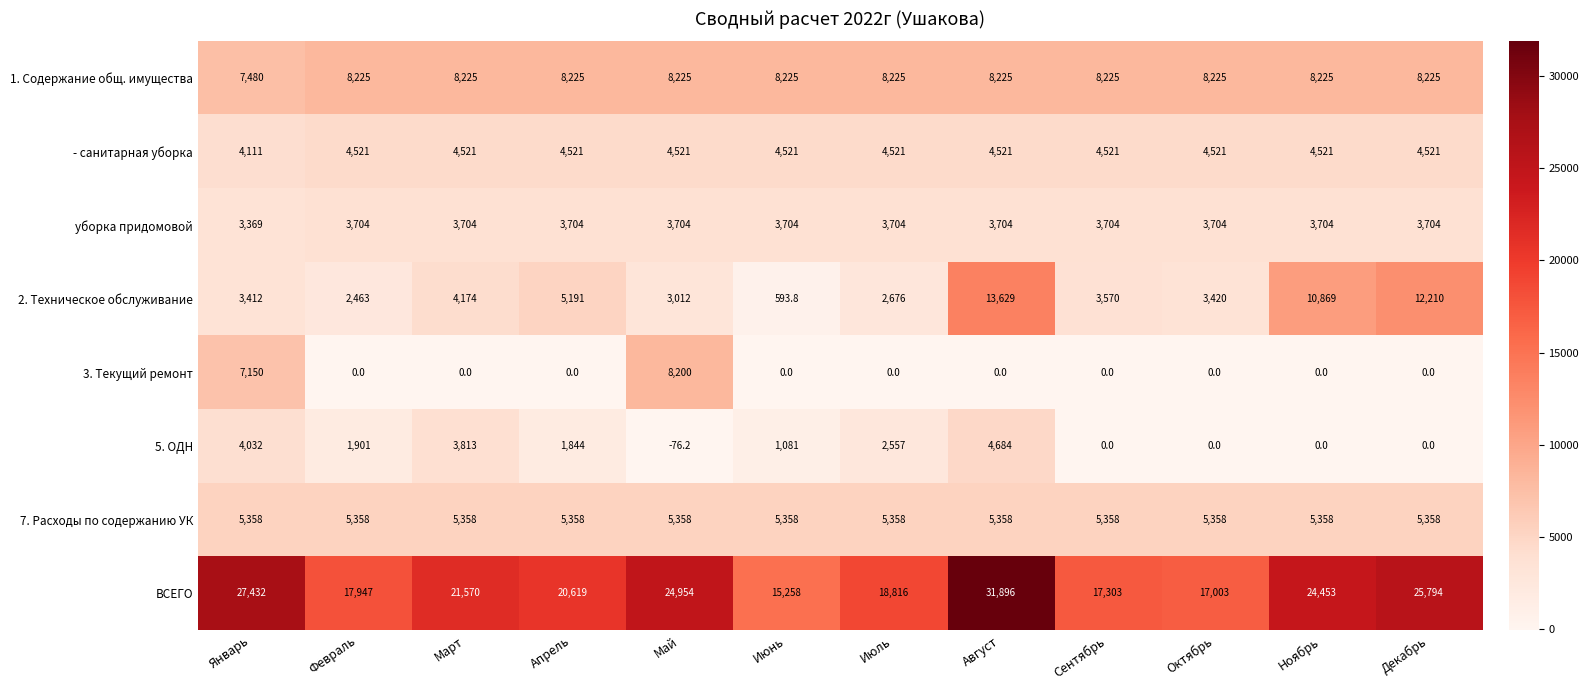

At which label is 5. ОДН closest to 2303?

Июль